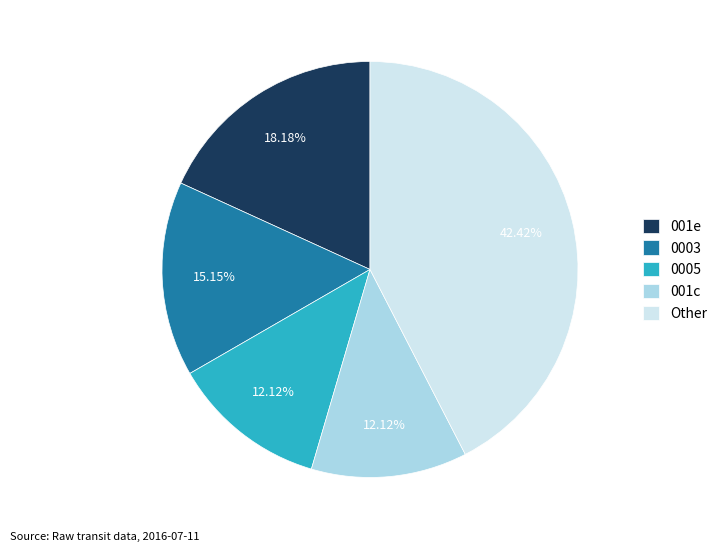

Is there a majority slice in this chart?

No